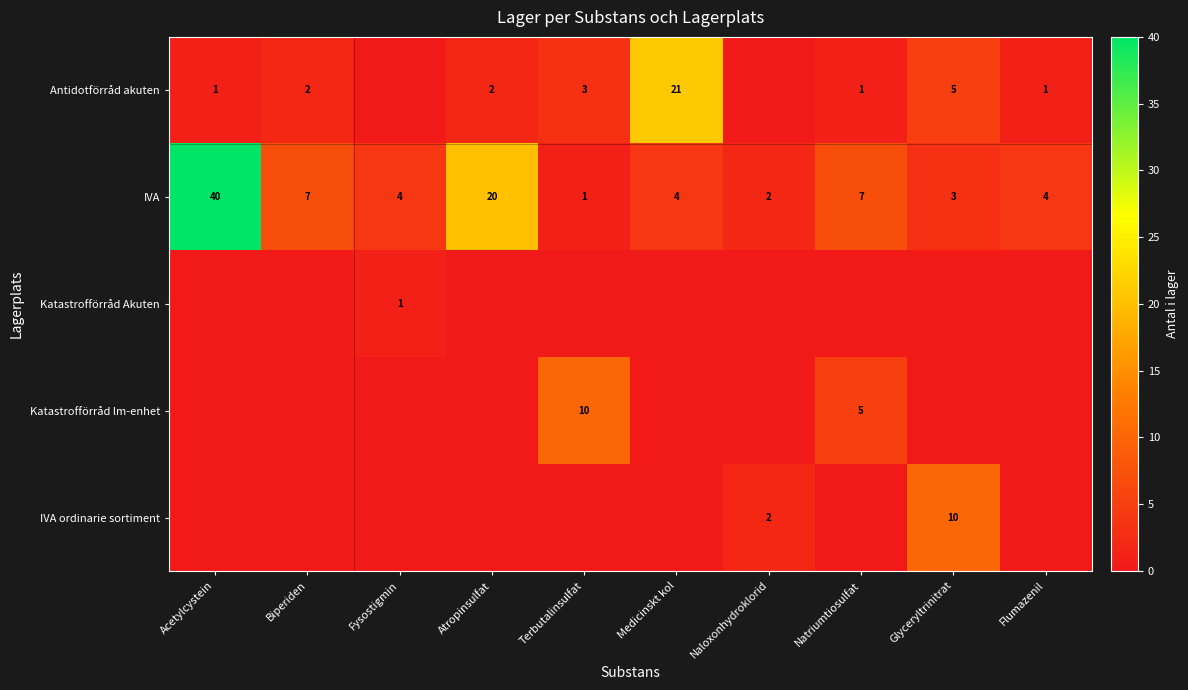

What is the difference between the IVA values at Natriumtiosulfat and Atropinsulfat?

13